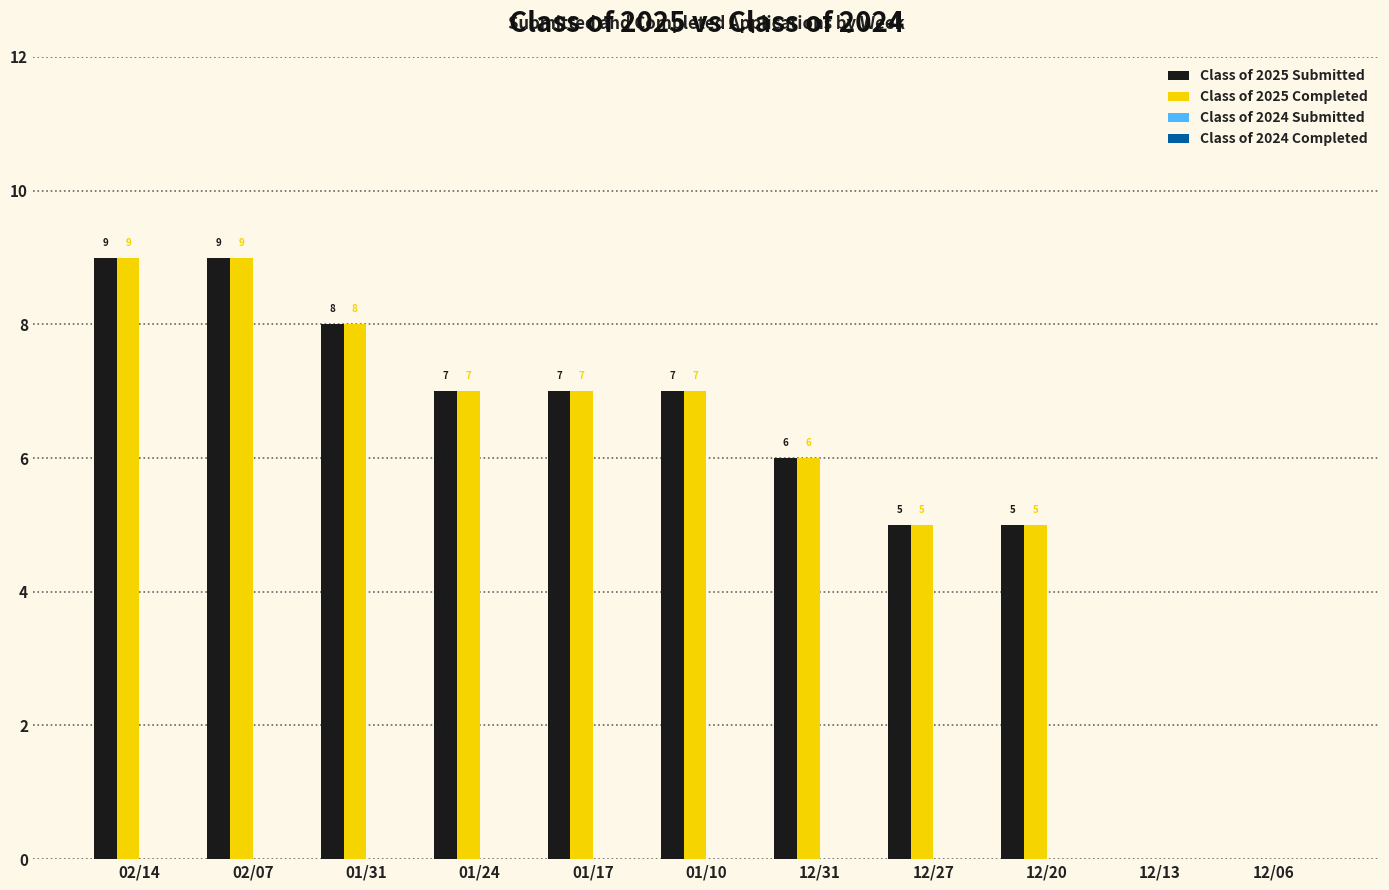

The Class of 2025 Submitted series shows 7 at 01/17. True or false?

True